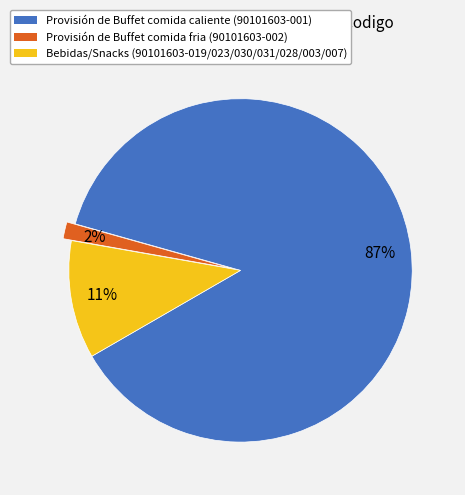

Combined, do Provisión de Buffet comida caliente (90101603-001) and Provisión de Buffet comida fria (90101603-002) account for over 50%?

Yes